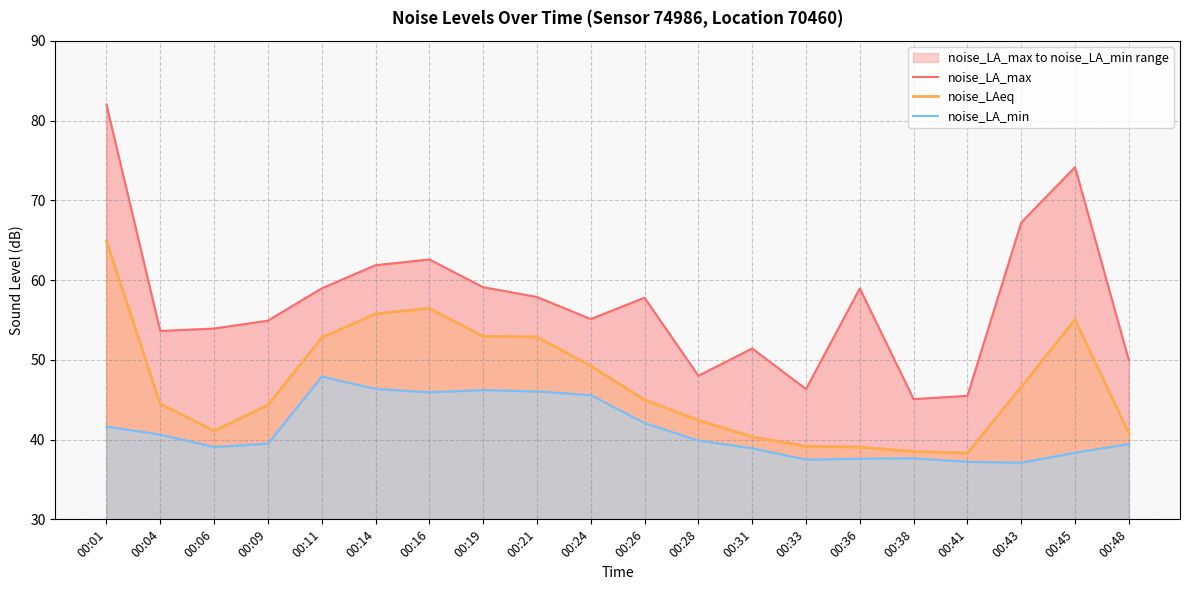

At which category is the sum across all series the highest?

00:01